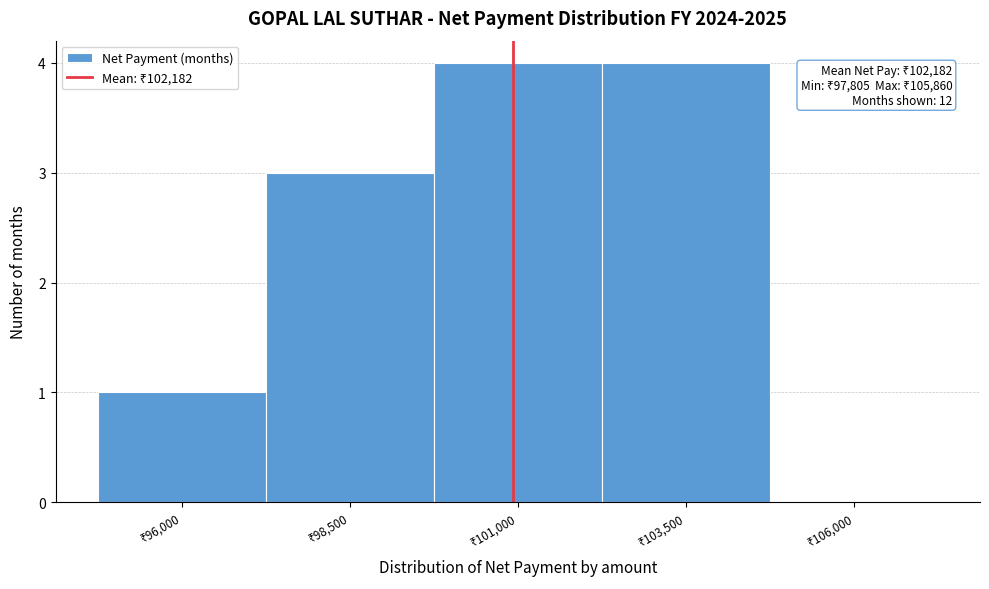

What is the maximum value shown in the chart?

4